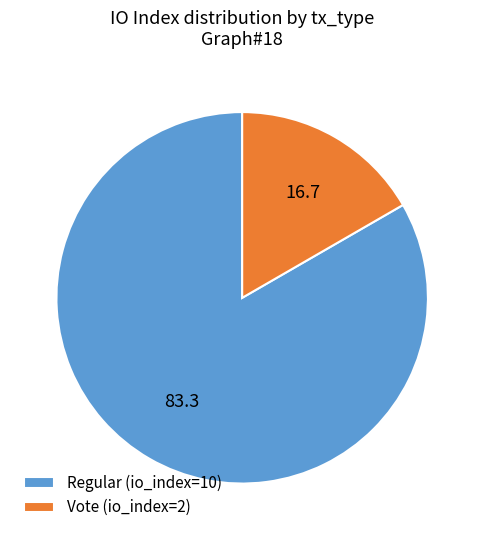

Which slice is the smallest?

Vote (io_index=2)